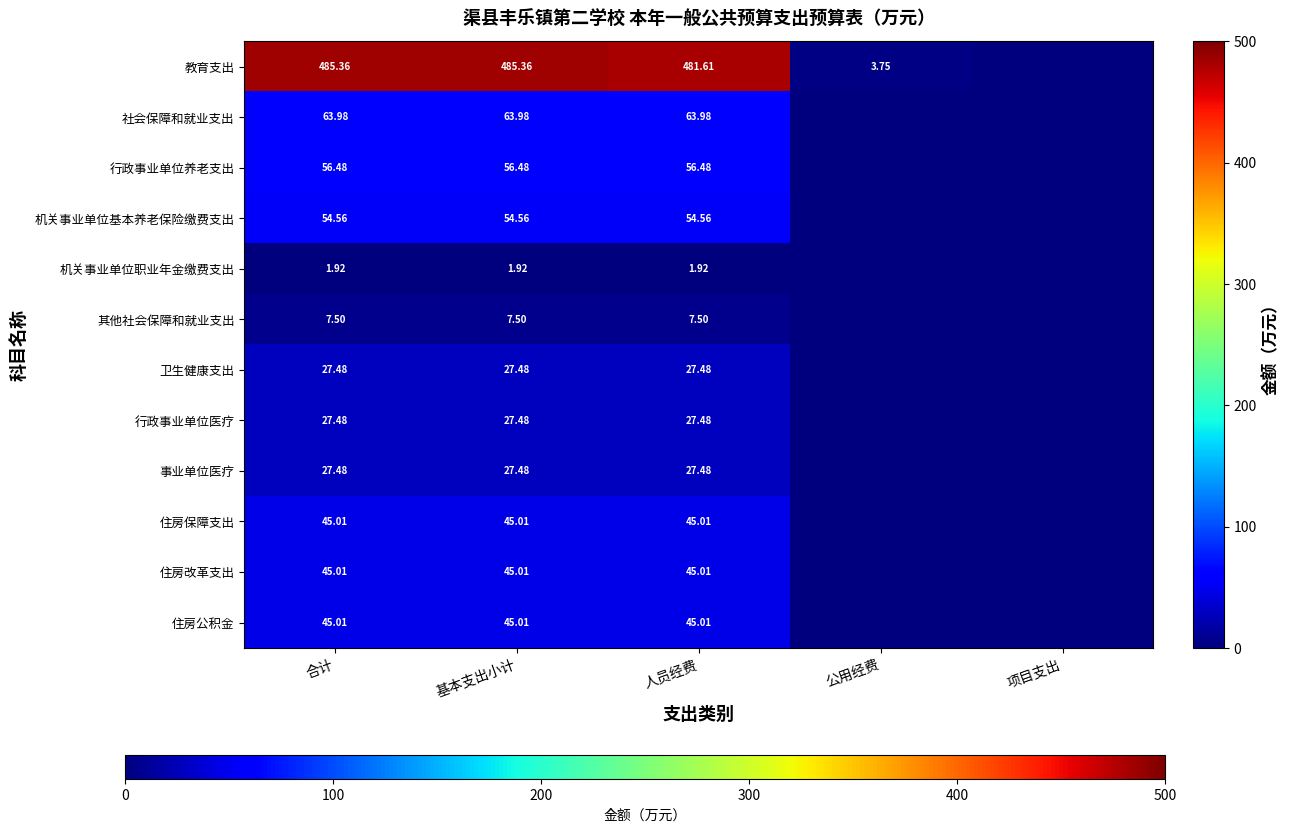

Is the value of 住房改革支出 at 合计 greater than the value of 事业单位医疗 at 人员经费?

Yes